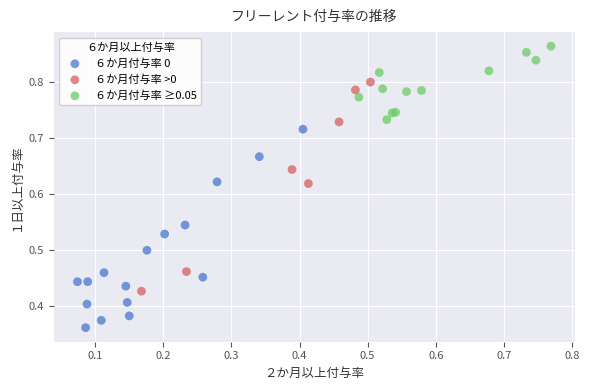

Which series contains the lowest Y value?

６か月付与率 0